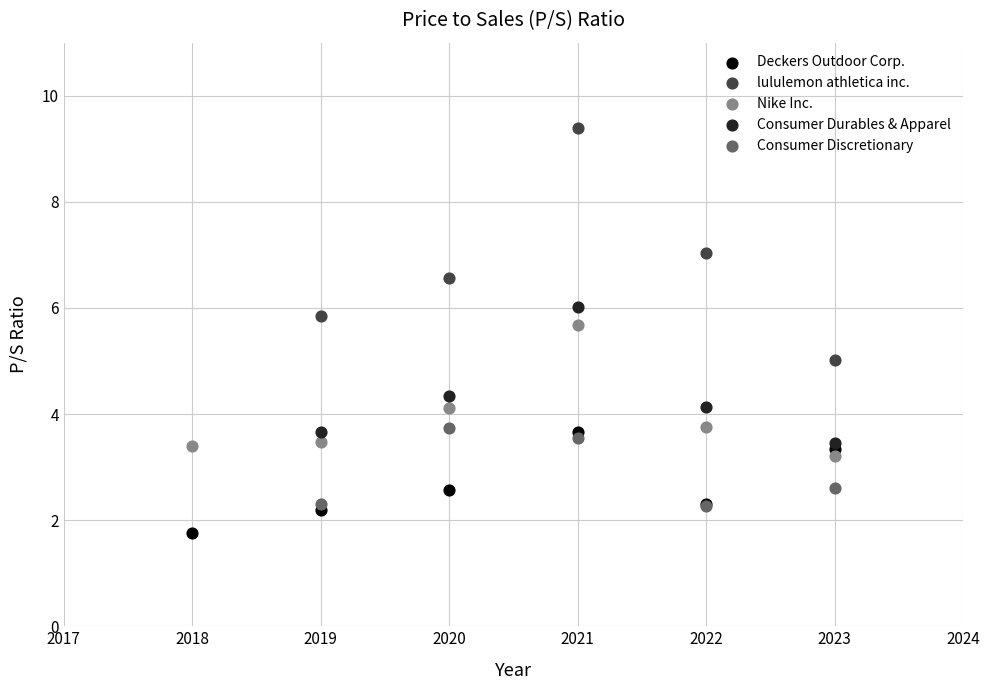

What are all the series names shown in the legend?

Deckers Outdoor Corp., lululemon athletica inc., Nike Inc., Consumer Durables & Apparel, Consumer Discretionary